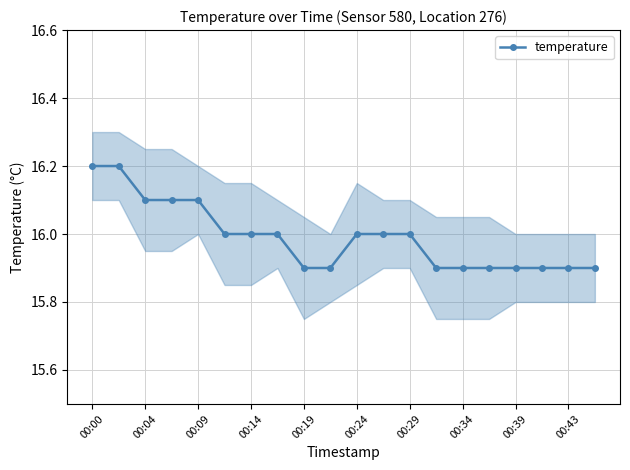

What is the greatest value displayed?

16.2